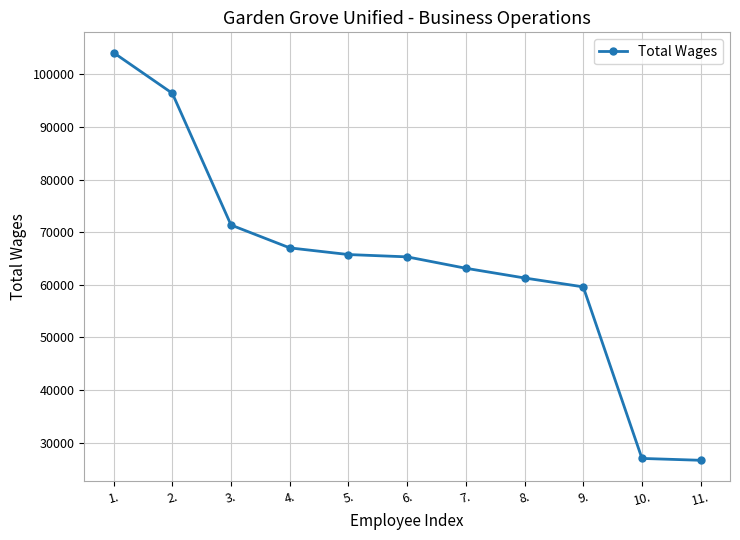

What is the change in value from 7. to 11.?

-36504